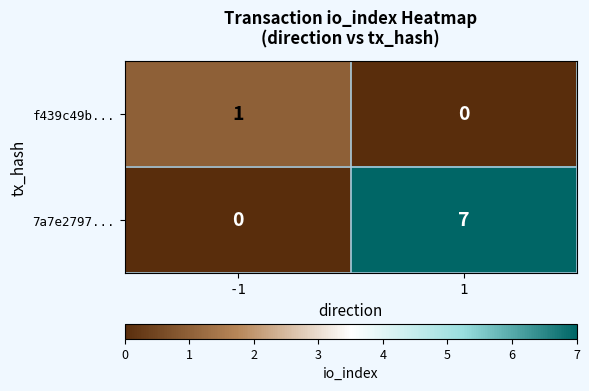

Which series has the largest total across all categories?

7a7e2797...